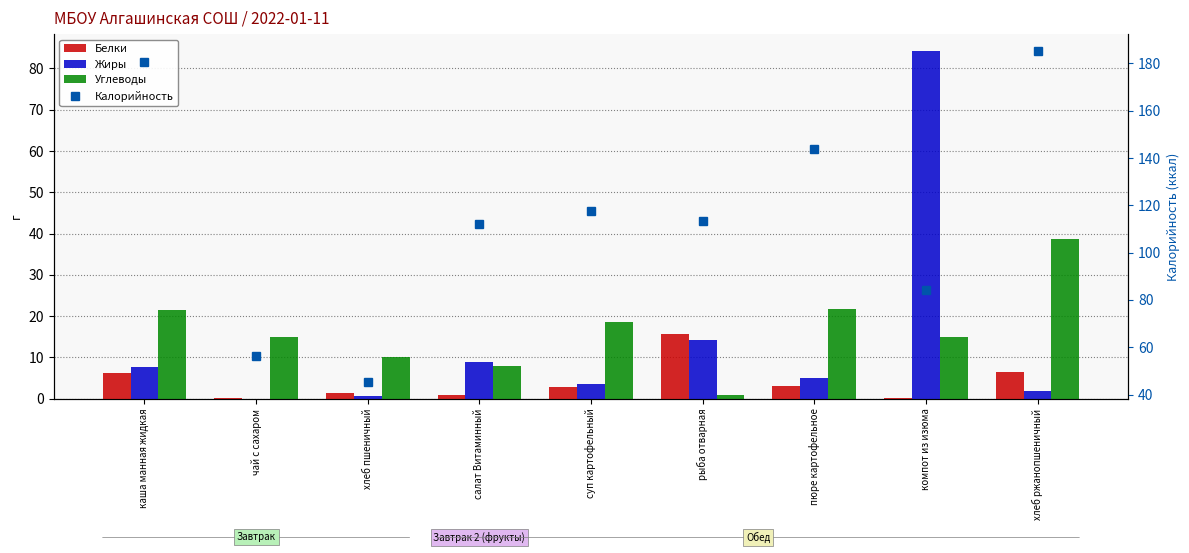

At which category is the sum across all series the highest?

хлеб ржанопшеничный